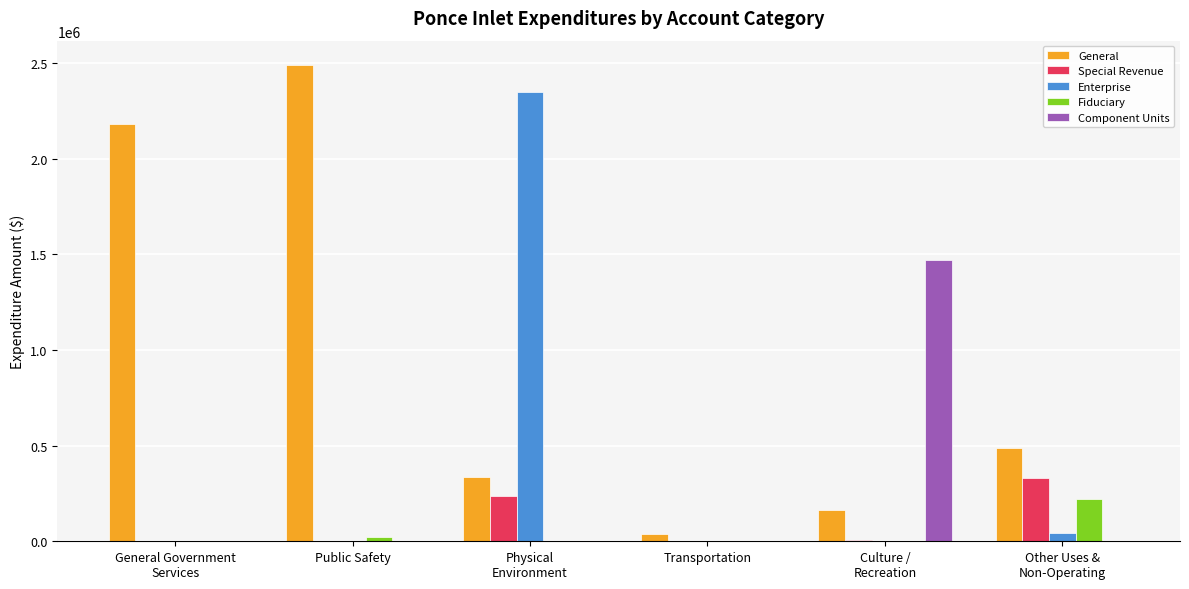

What is the maximum value shown in the chart?

2493348